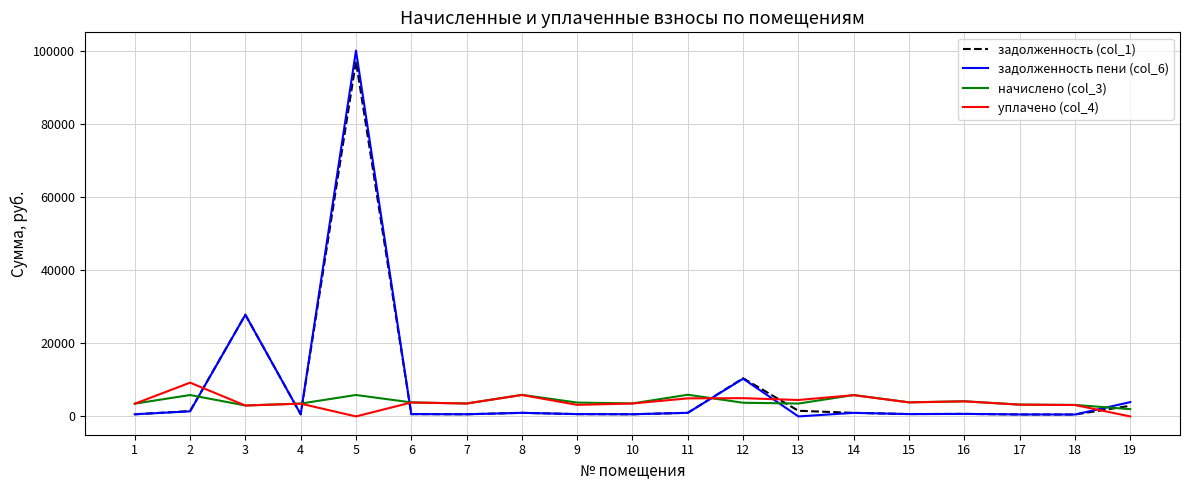

Which series has the largest range (max minus min)?

задолженность пени (col_6)